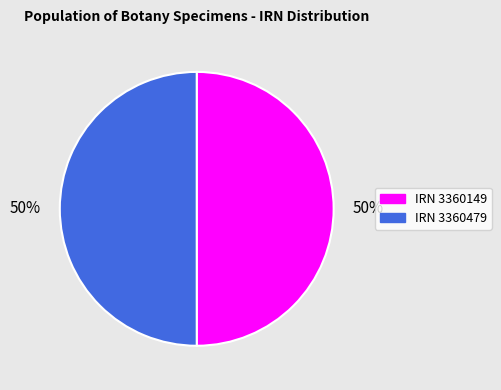

Do IRN 3360149 and IRN 3360479 together represent more than half of the pie?

Yes